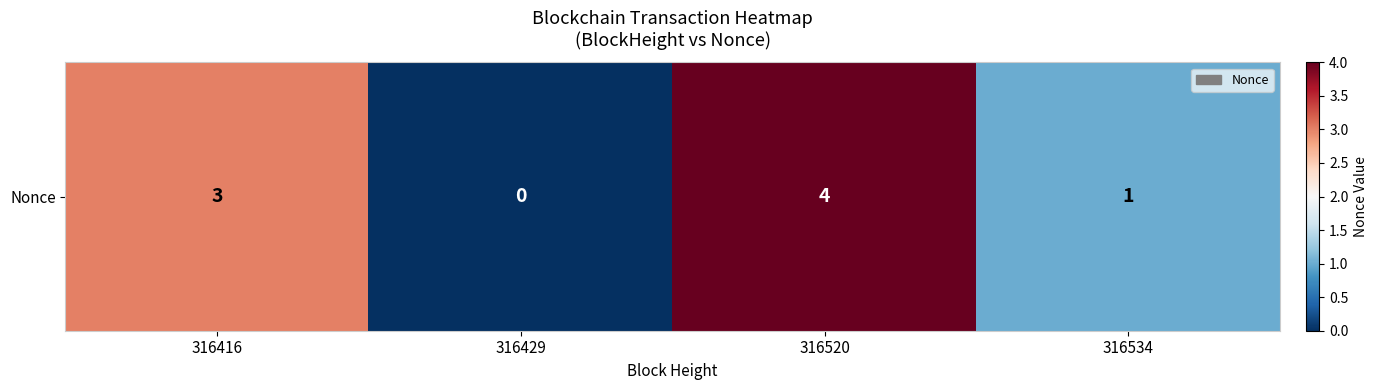

List the labels in order of value, largest first.

316520, 316416, 316534, 316429